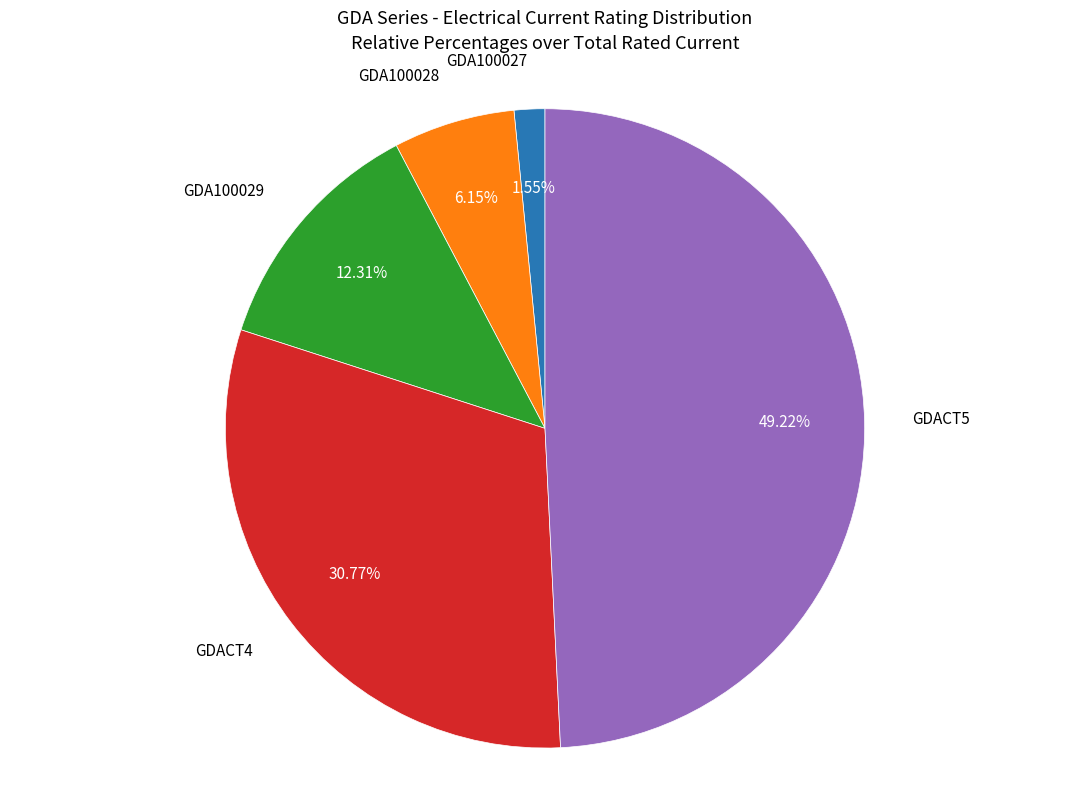

Is there a majority slice in this chart?

No